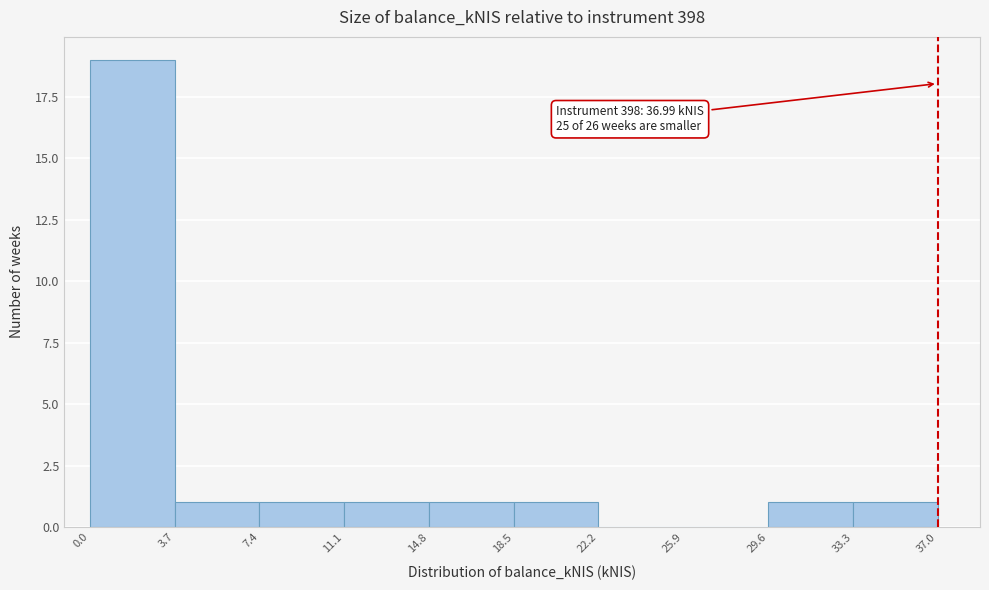

Which range on the x-axis has the tallest bar?

0.0 to 3.7